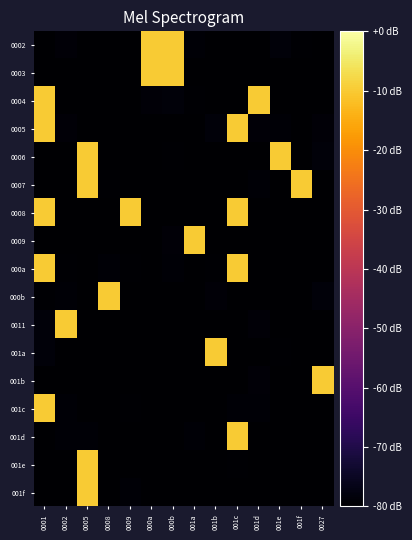

What is the total value across all series at 001f?

-1289.5